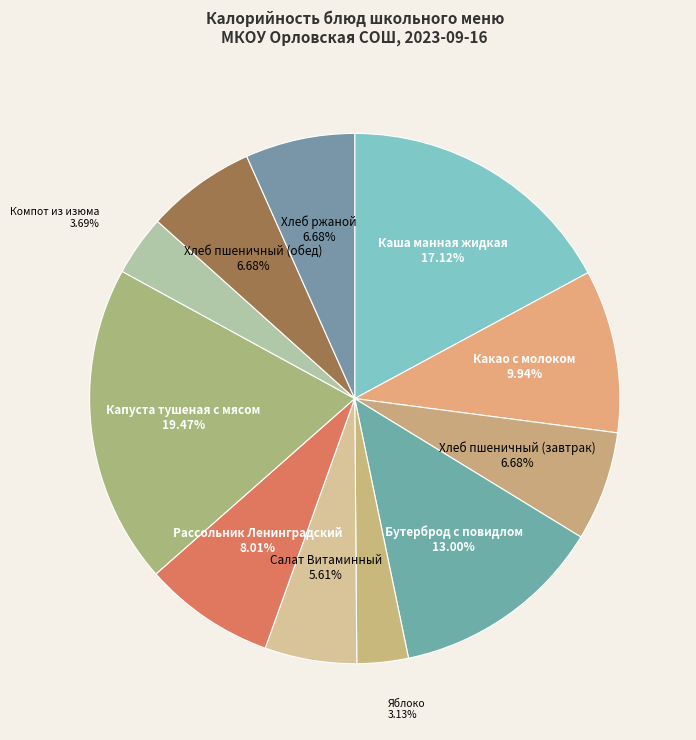

Between Хлеб пшеничный (обед) and Капуста тушеная с мясом, which is larger?

Капуста тушеная с мясом